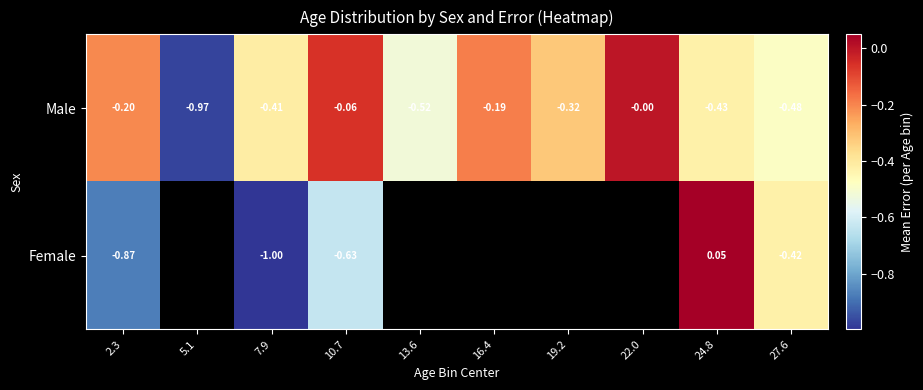

The Male series shows -0.2 at 16.4. True or false?

True